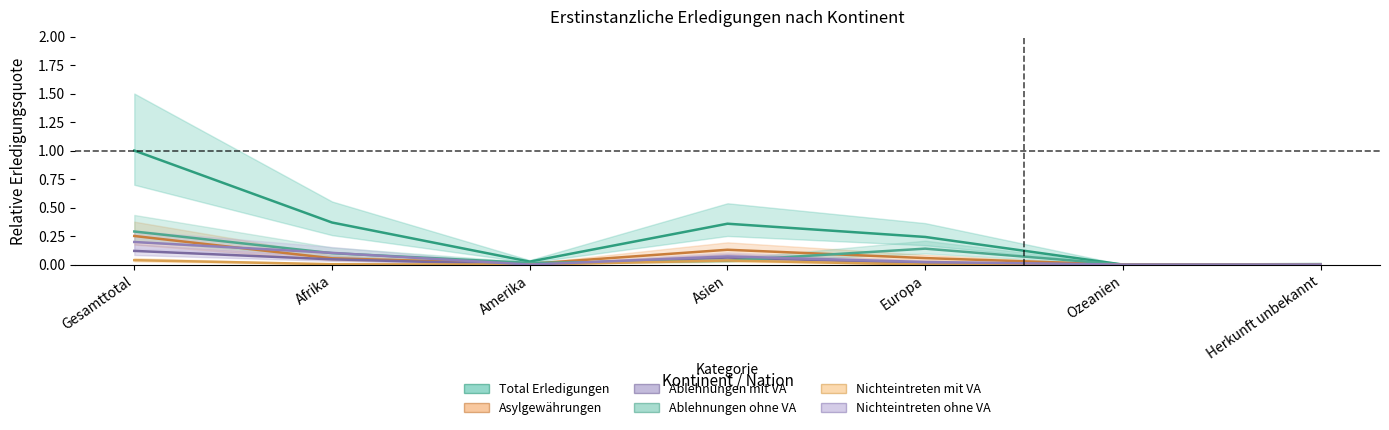

At Asien, list the series in order from largest to smallest.

Total Erledigungen, Asylgewährungen, Nichteintreten ohne VA, Ablehnungen mit VA, Nichteintreten mit VA, Ablehnungen ohne VA